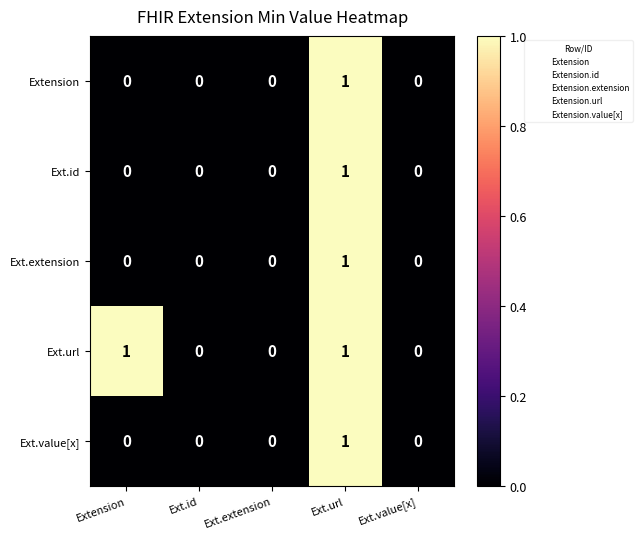

How many Ext.url values are between 0 and 1?

5